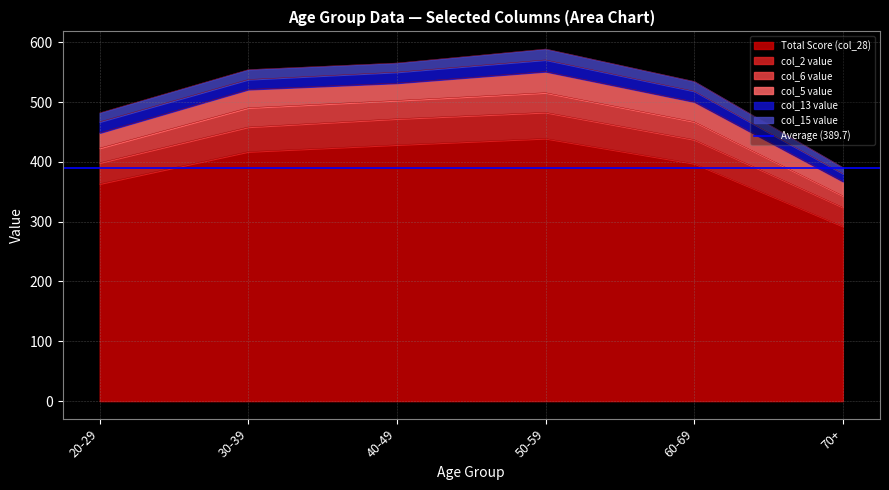

True or false: Total Score (col_28) has a value of 397.3 at 60-69.

True